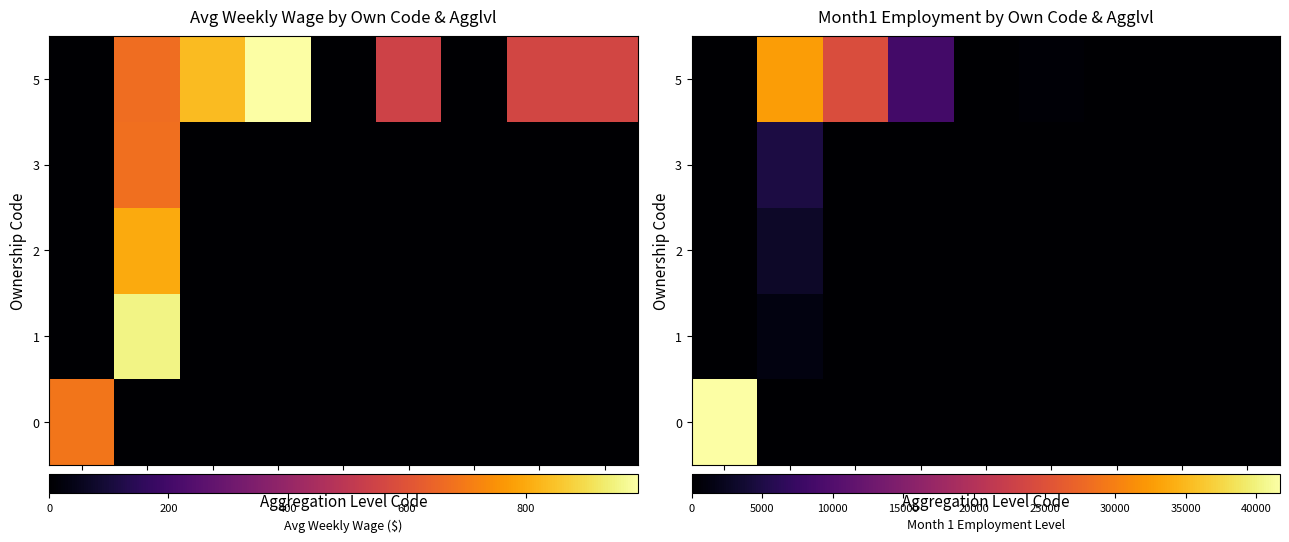

Which label corresponds to the smallest value in the chart?

41